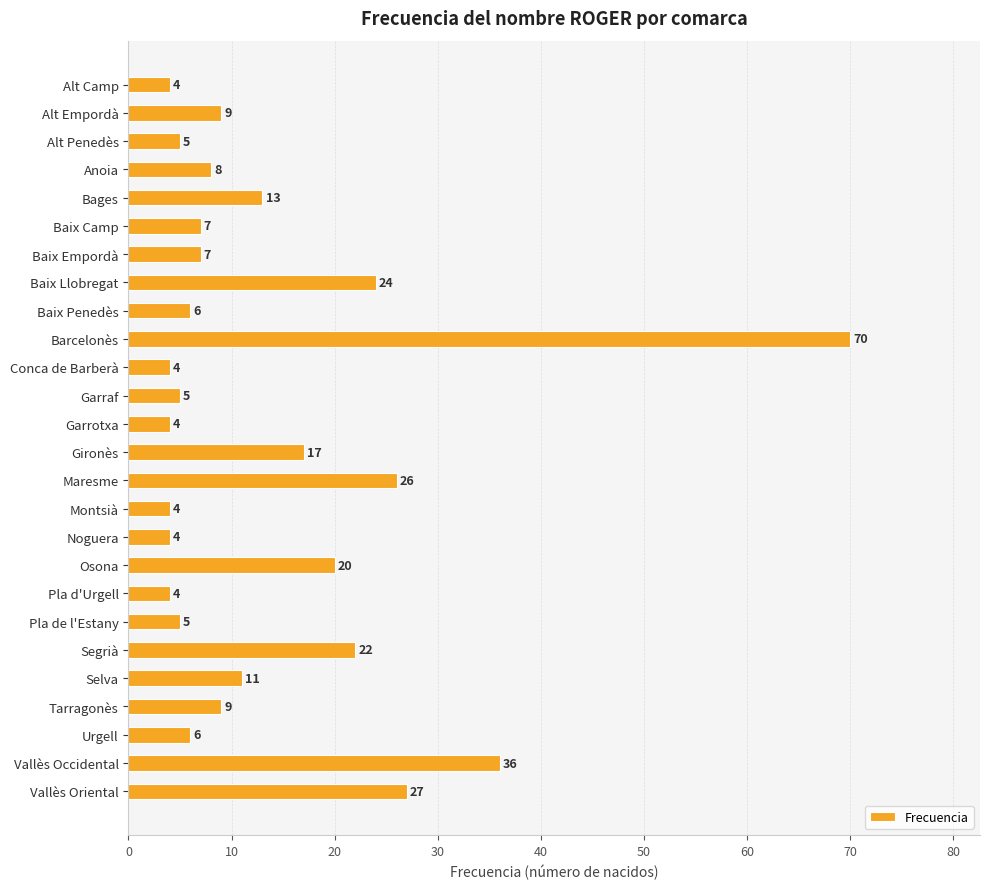

What is the greatest value displayed?

70